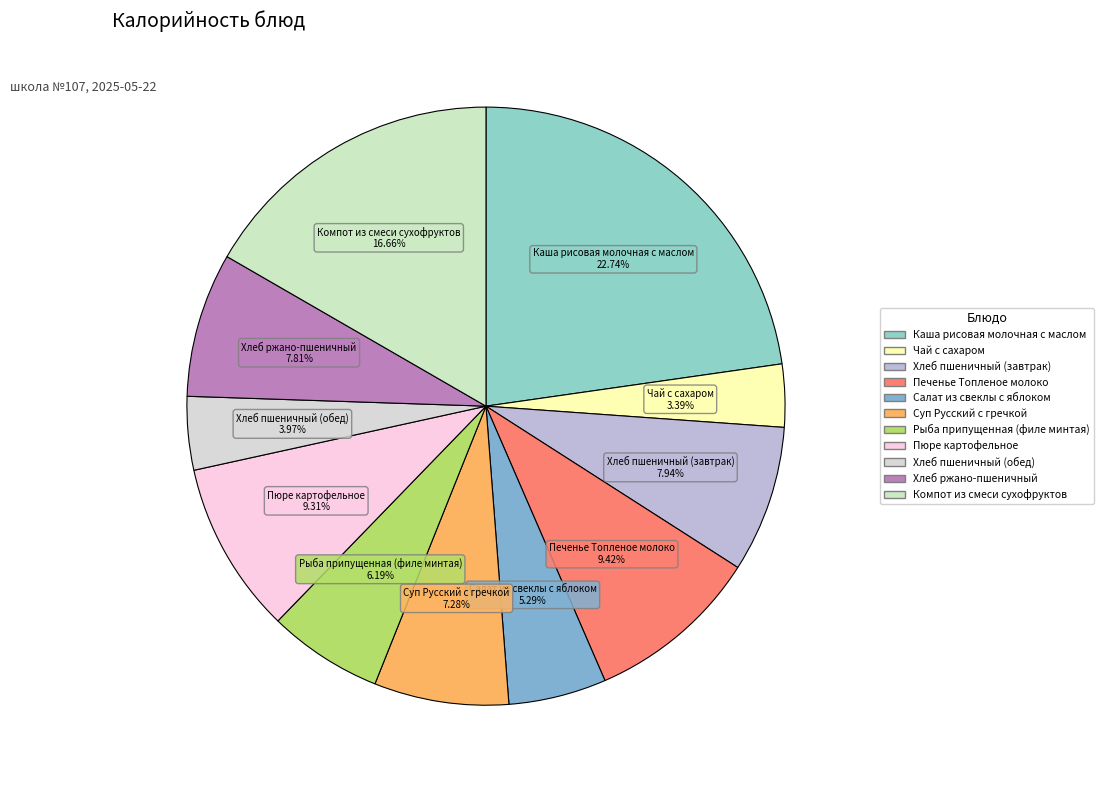

How much of the chart is everything except Суп Русский с гречкой?

92.7%